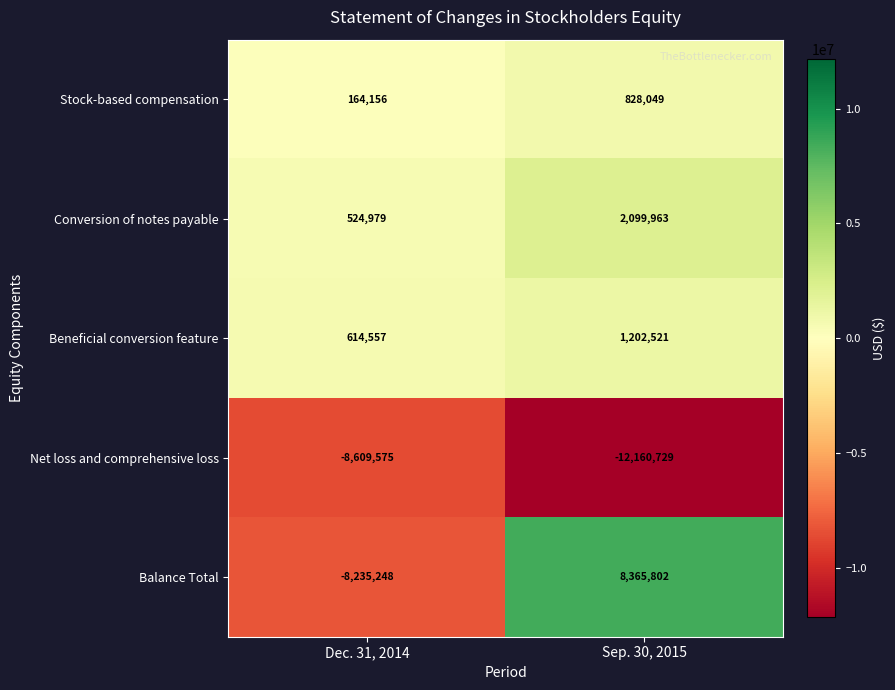

Reading left to right, extract all data points from this chart.

Stock-based compensation: 164156	828049
Conversion of notes payable: 524979	2099963
Beneficial conversion feature: 614557	1202521
Net loss and comprehensive loss: -8609575	-12160729
Balance Total: -8235248	8365802